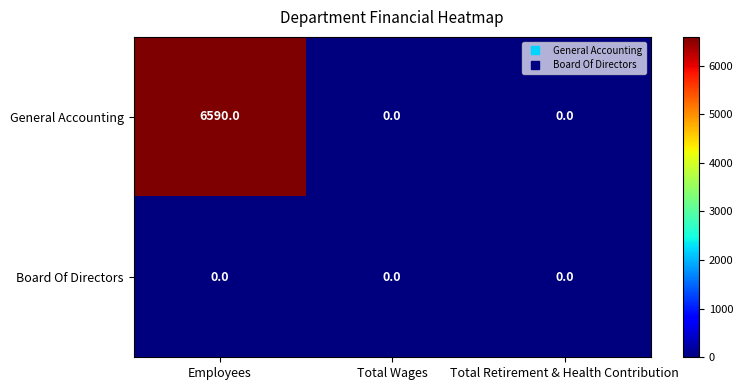

Which category has the highest value across all series?

Employees